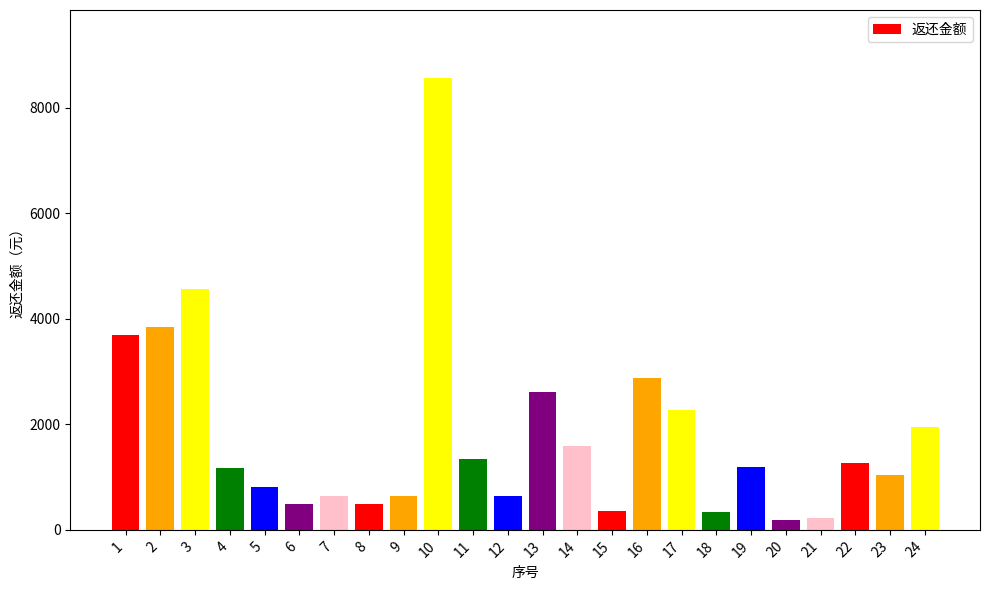

What is the difference between the values at 1 and 11?

2352.6